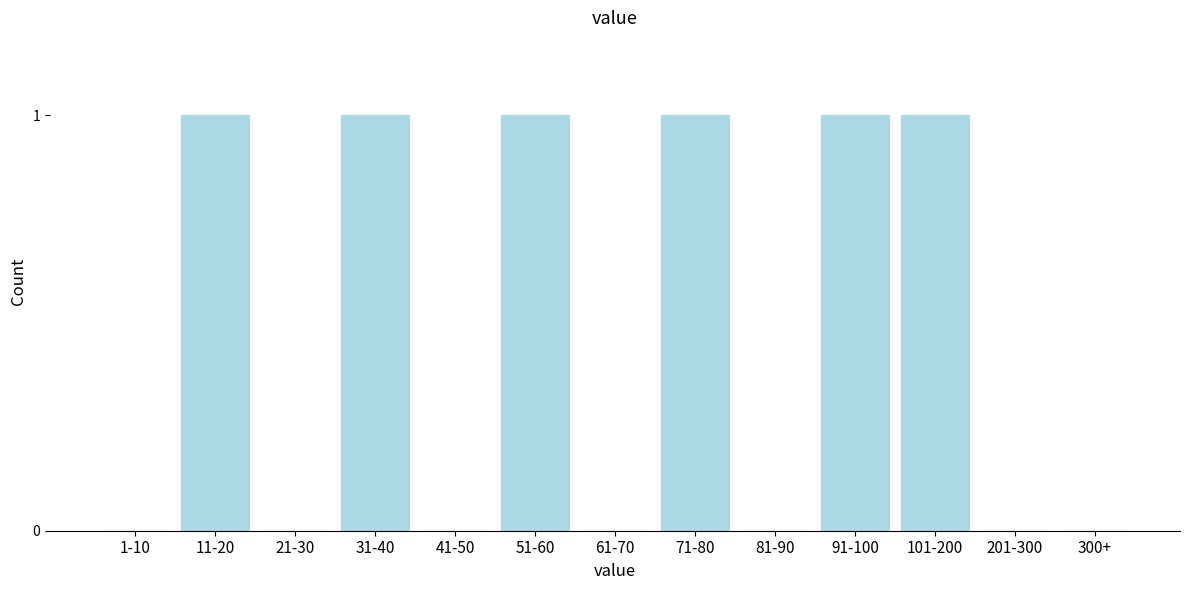

Reading left to right, list all the values displayed in this chart.

1-10=0	11-20=1	21-30=0	31-40=1	41-50=0	51-60=1	61-70=0	71-80=1	81-90=0	91-100=1	101-200=1	201-300=0	300+=0